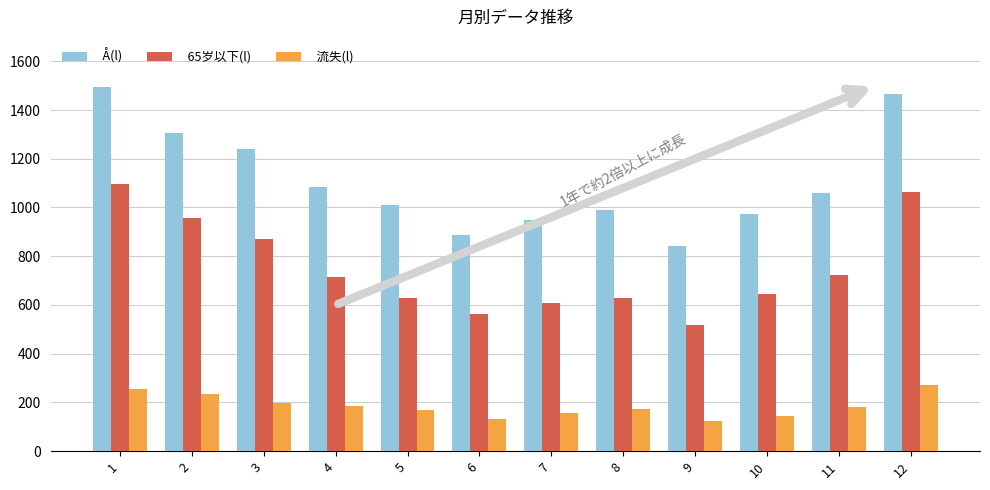

Which series has the largest range (max minus min)?

Å(l)